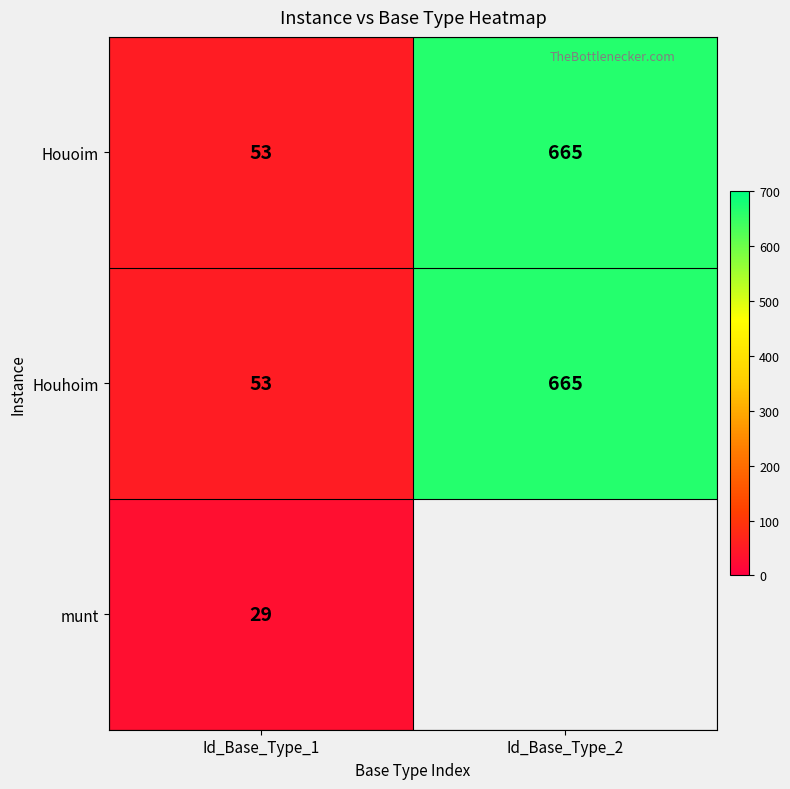

Where is Houoim nearest to the value 359?

Id_Base_Type_1